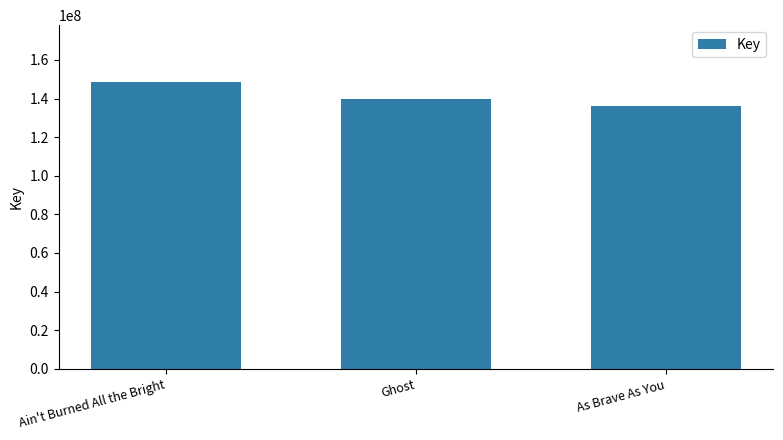

Reading left to right, transcribe all the data shown in this chart.

Ain't Burned All the Bright=148351318	Ghost=139631199	As Brave As You=136319663